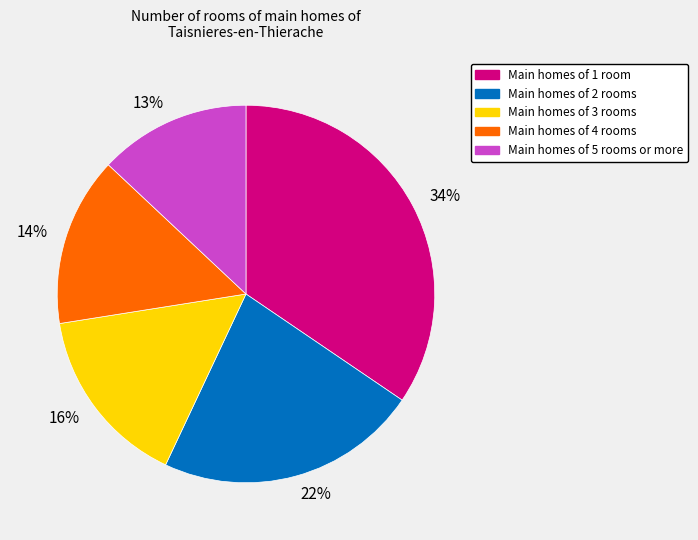

How many slices are in this pie chart?

5